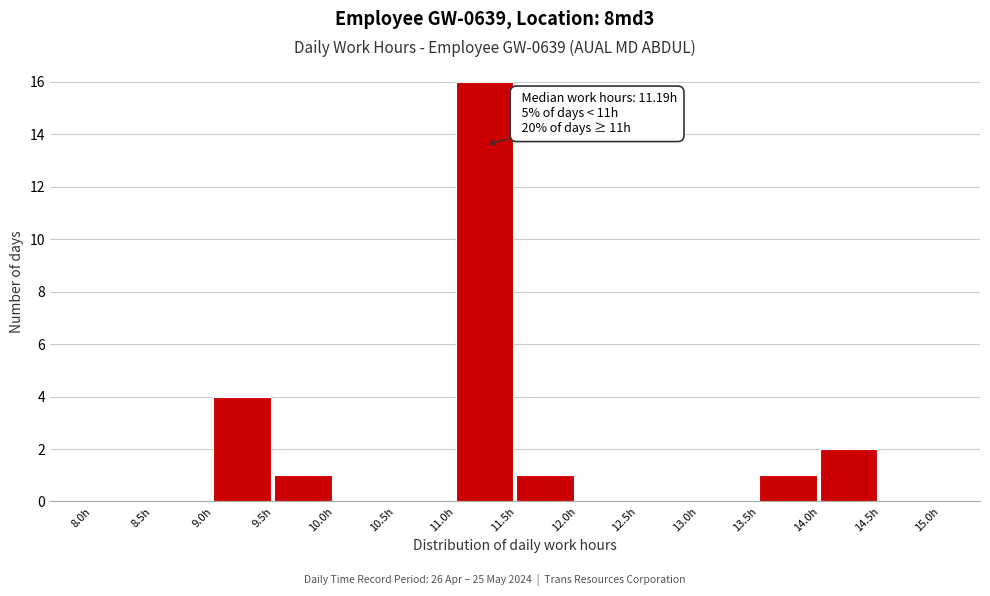

Over which range of the x-axis is the bar tallest?

11.0 to 11.5